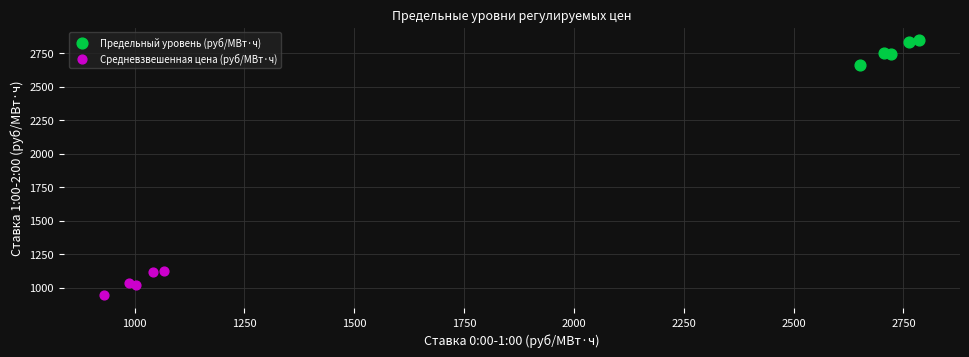

Which series reaches the maximum Y coordinate?

Предельный уровень (руб/МВт·ч)